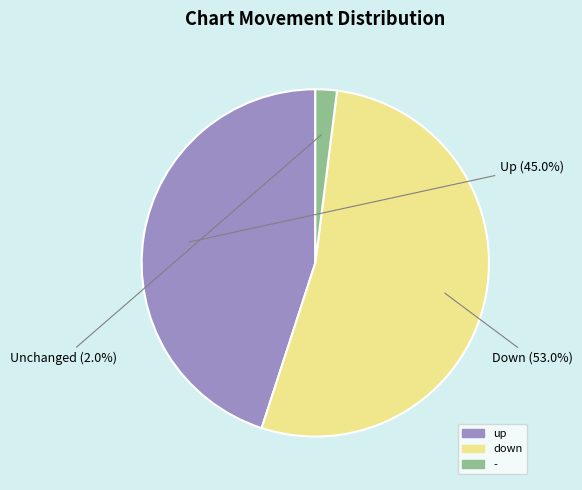

Combined, what portion of the pie is up and -?

47.0%